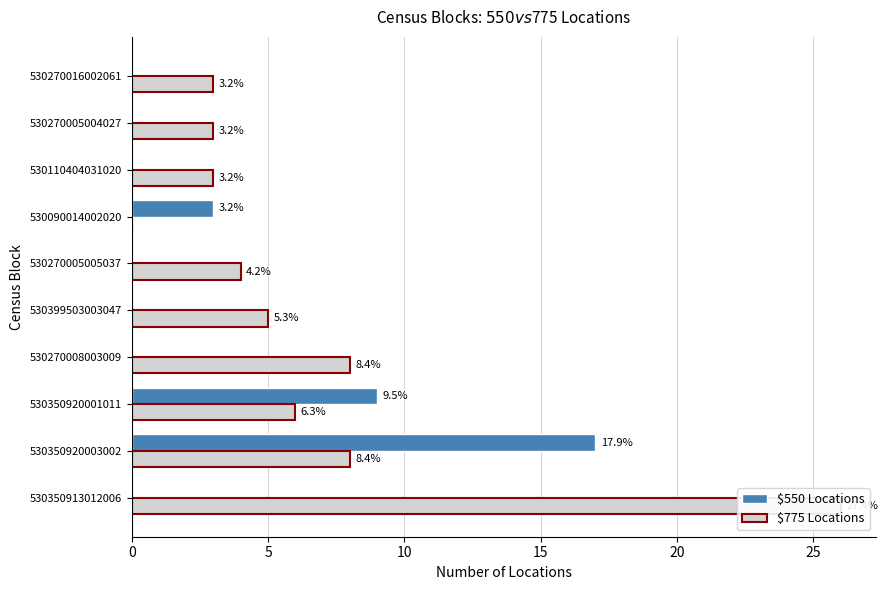

Does the chart contain stacked bars?

No